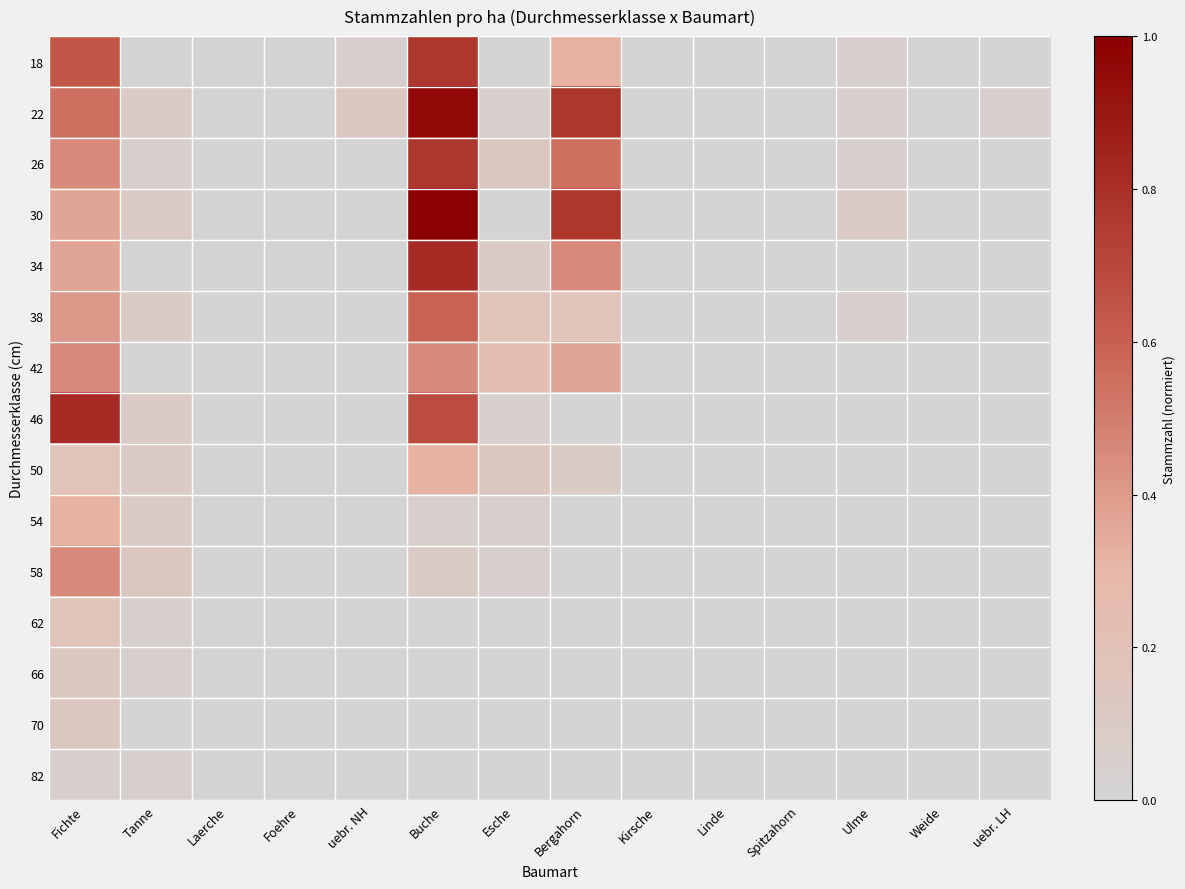

How many distinct data groups are displayed?

15